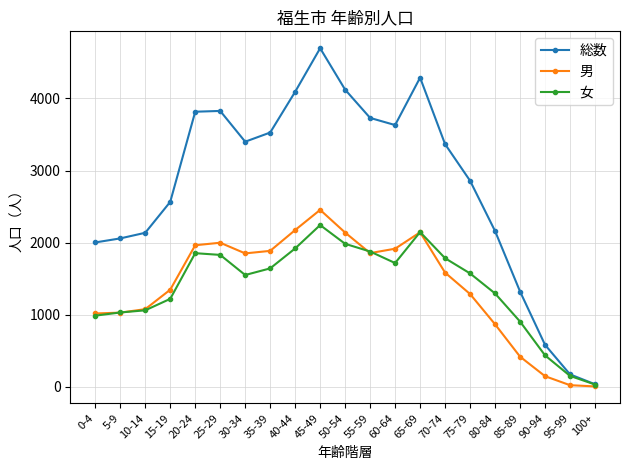

At how many categories does at least one series exceed 1006?

18